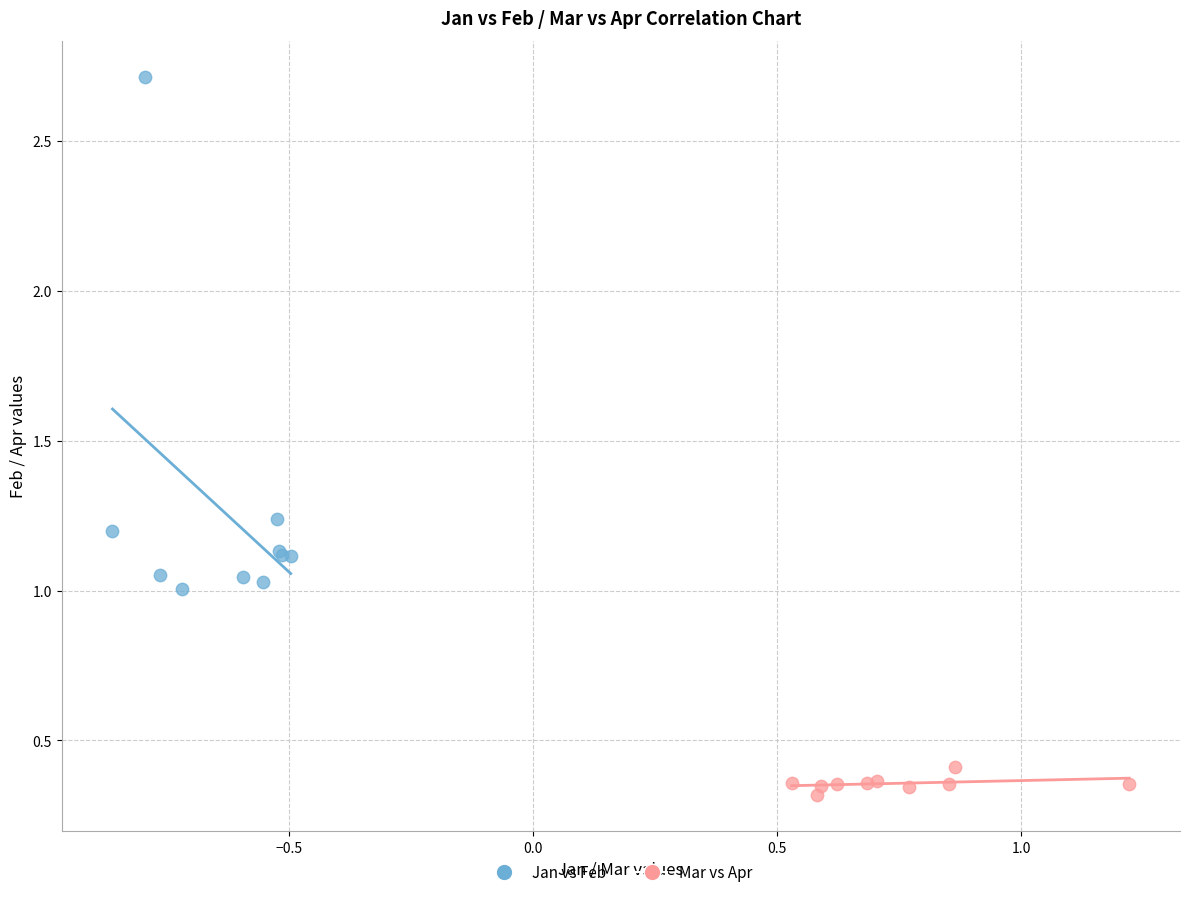

Which series contains the highest Y value?

Jan vs Feb